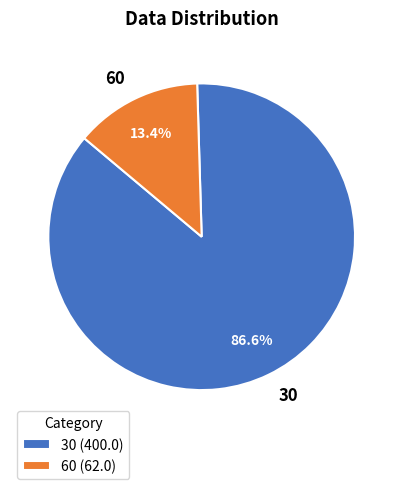

To the nearest percent, what percentage of the pie is 30?

87%